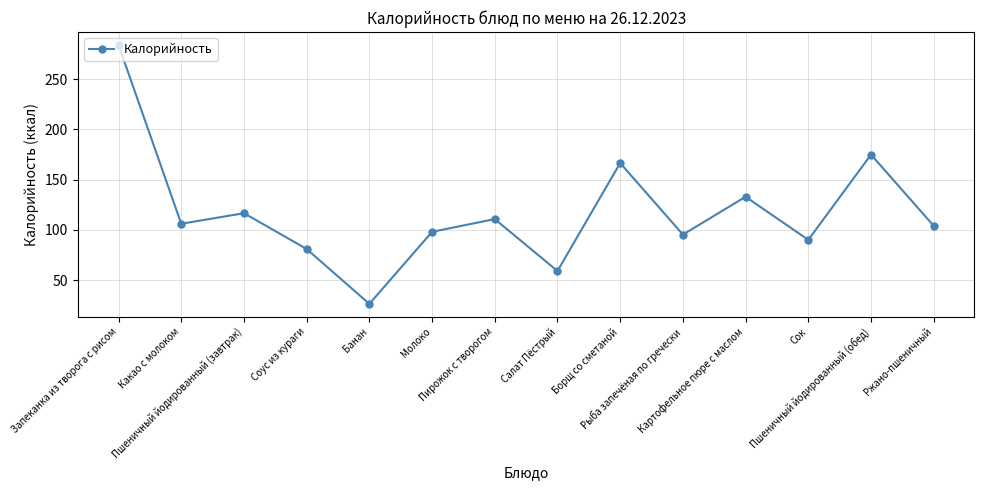

Where is the first local maximum?

Пшеничный йодированный (завтрак)